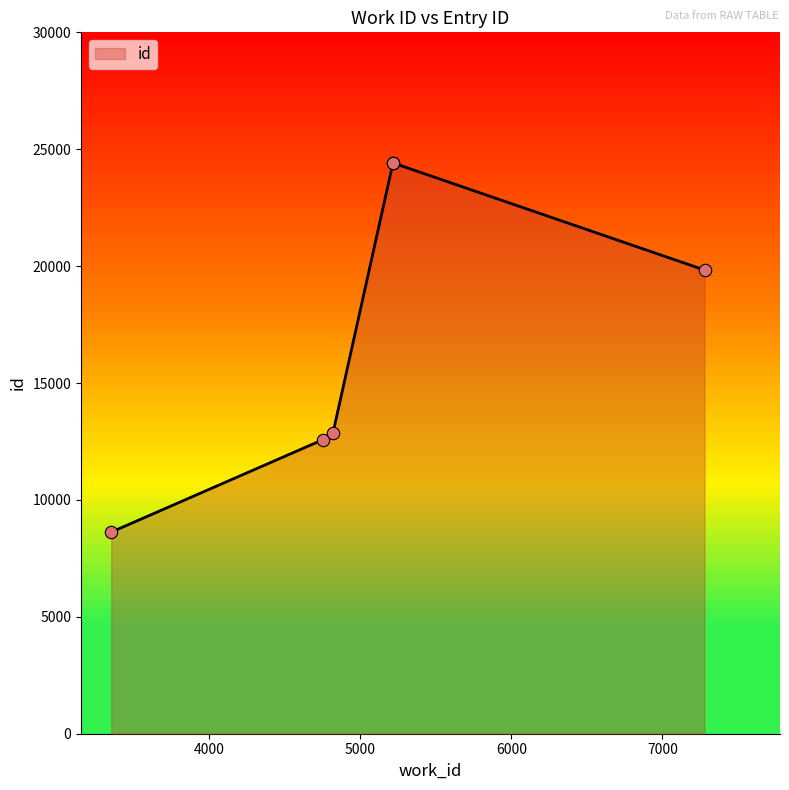

What is the change in value from 7279 to 5216?

+4579